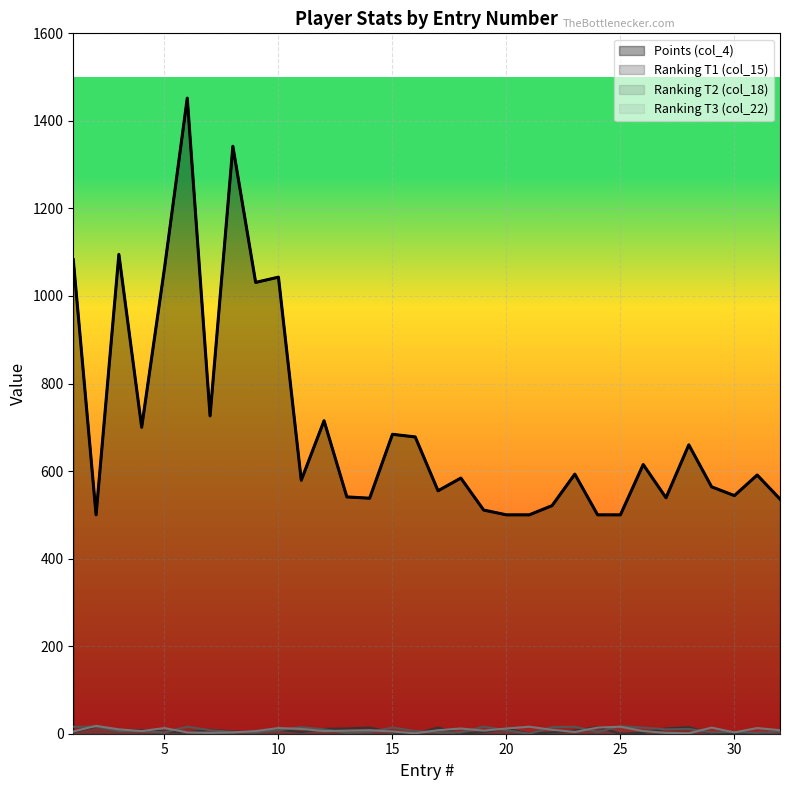

Between 8 and 14, which series saw the biggest shift?

Points (col_4)